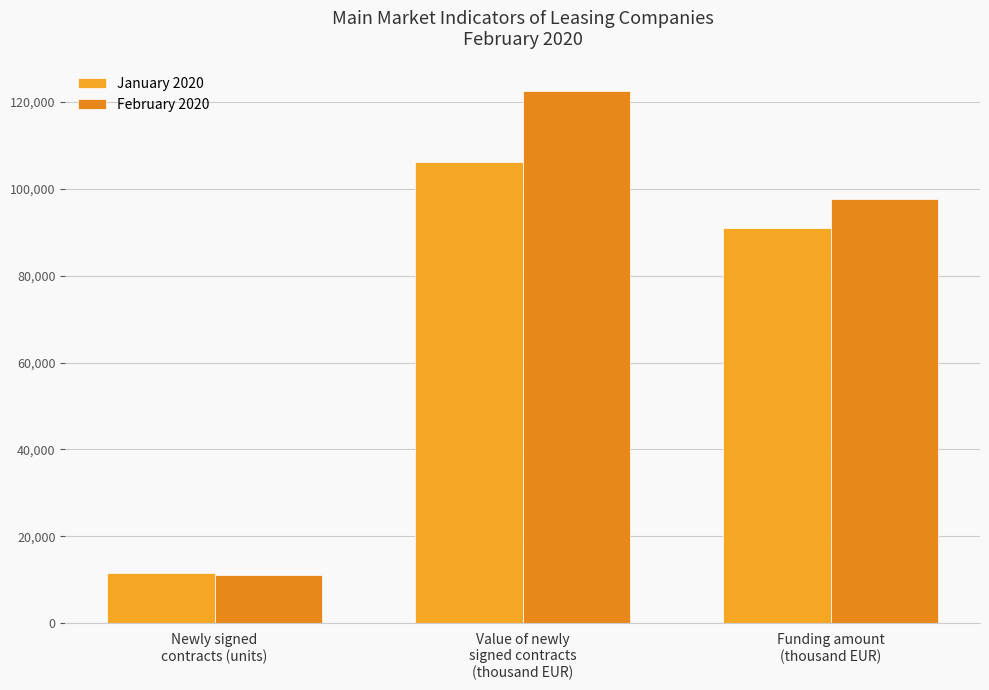

At how many categories does at least one series exceed 86048?

2